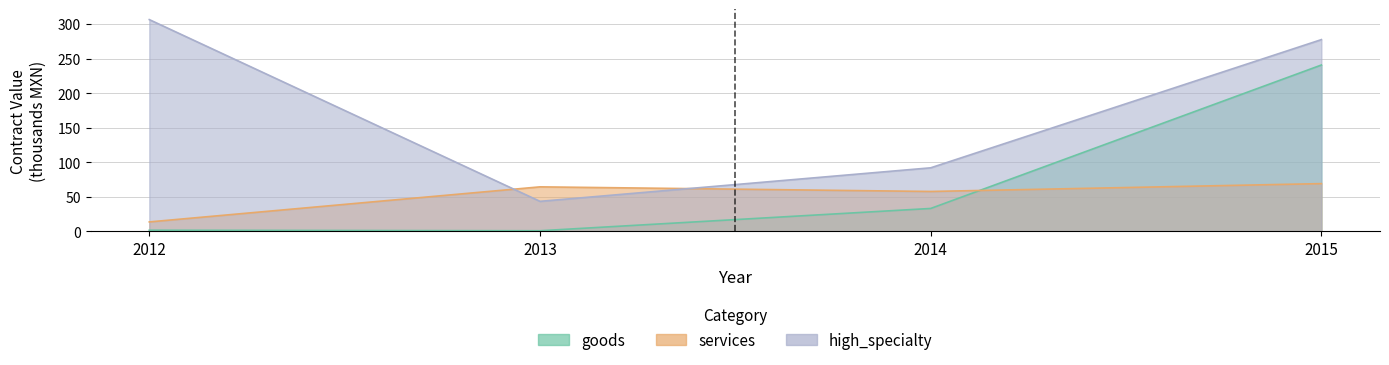

True or false: high_specialty and goods intersect in this chart.

False